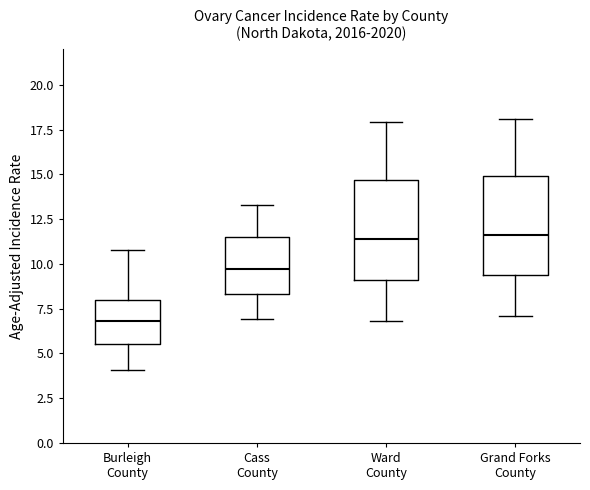

Reading left to right, transcribe this box plot: for each box, give where its median line is, the range the box spans, and where its two whiskers end, as read against the y-axis. The values are not printed on the chart, so give them approximately, as read against the axis.

Burleigh County: median 7.0, box 5.5 to 8.0, whiskers 4.0 to 11.0
Cass County: median 9.5, box 8.5 to 11.5, whiskers 7.0 to 13.5
Ward County: median 11.5, box 9.0 to 14.5, whiskers 7.0 to 18.0
Grand Forks County: median 11.5, box 9.5 to 15.0, whiskers 7.0 to 18.0